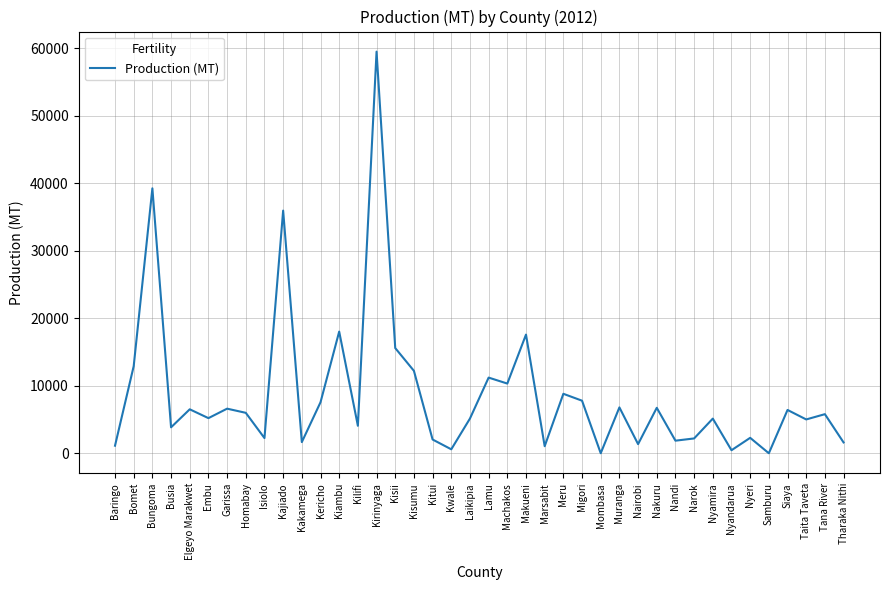

The chart shows a value of 1507.1 at Busia. True or false?

False